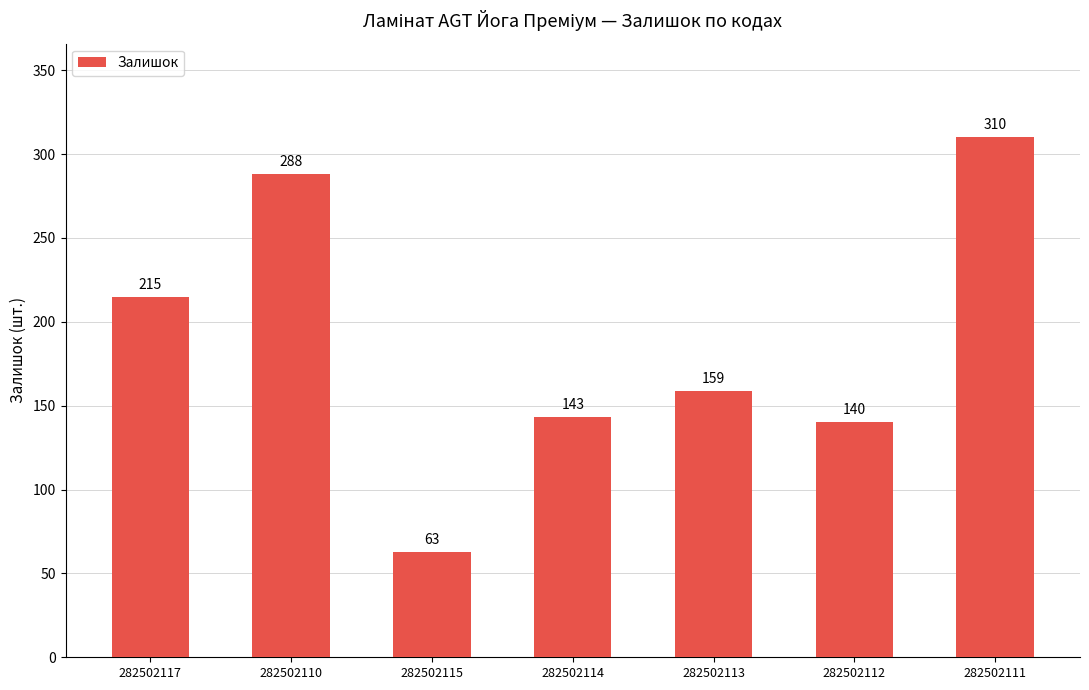

The value at 282502117 is 215. True or false?

True